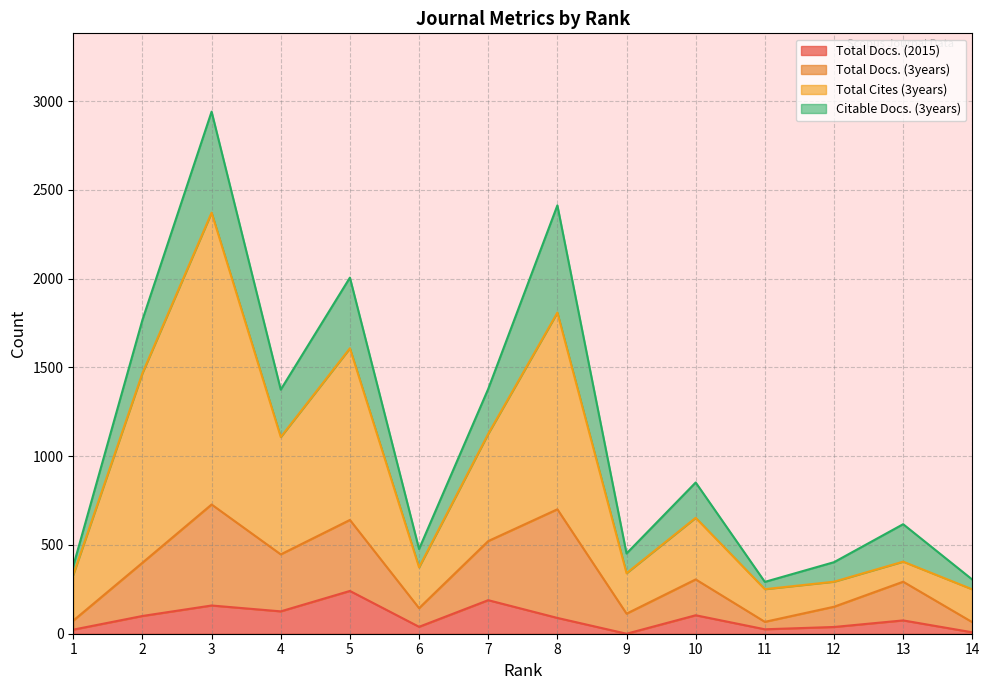

Which series has the largest total across all categories?

Total Cites (3years)